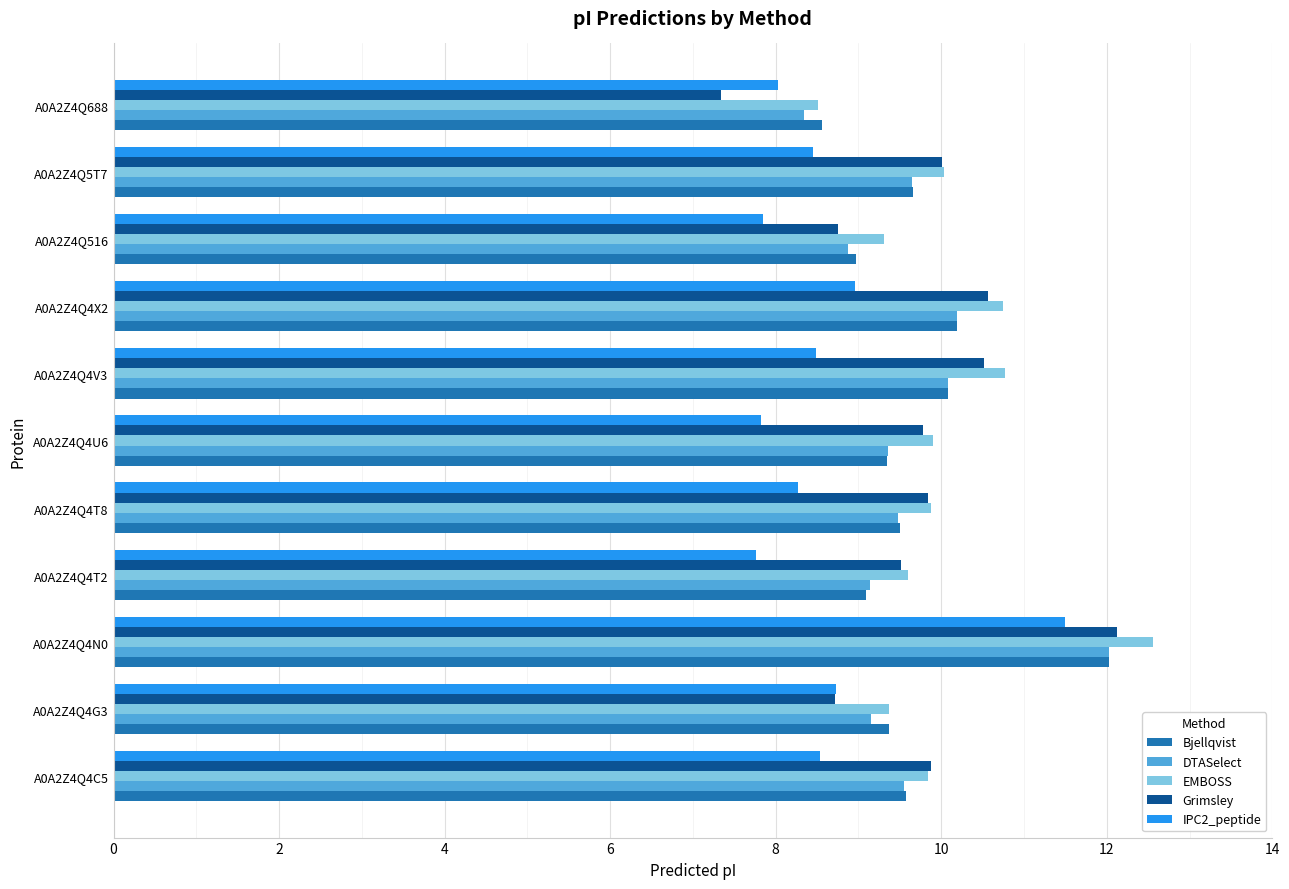

Is it true that DTASelect equals 13.7 at A0A2Z4Q688?

False